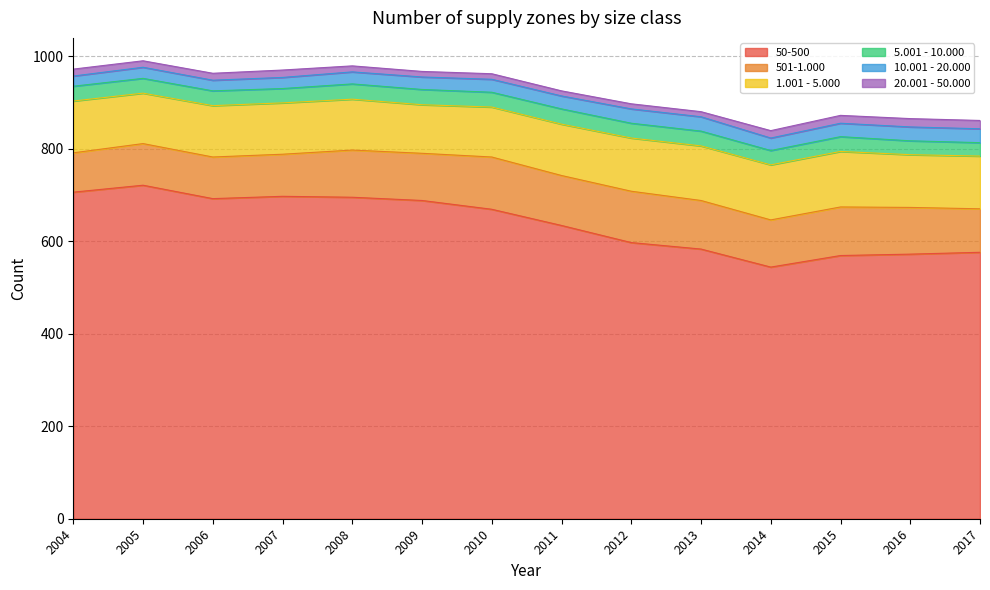

True or false: 1.001 - 5.000 and 20.001 - 50.000 cross at least once.

False